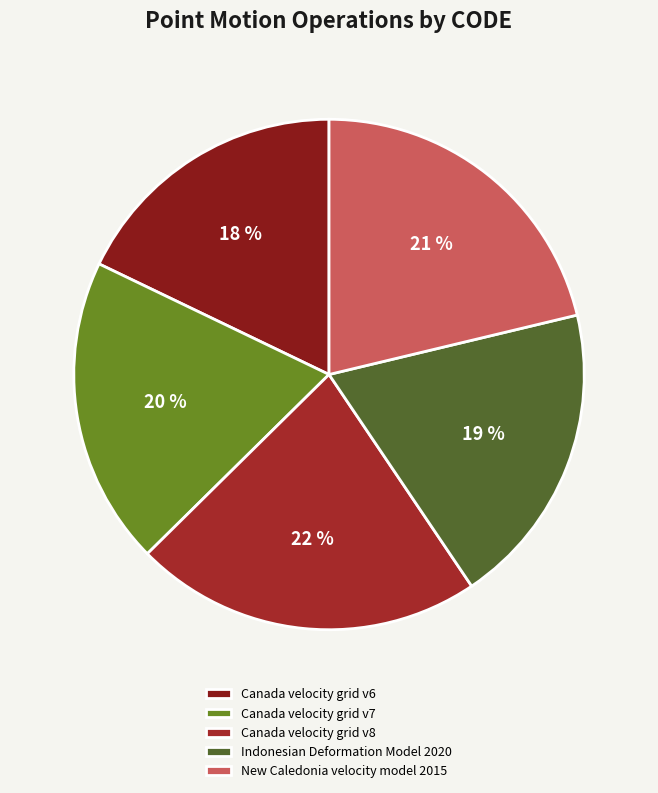

What is the ratio of the value at Canada velocity grid v6 to the value at Canada velocity grid v7?

0.9